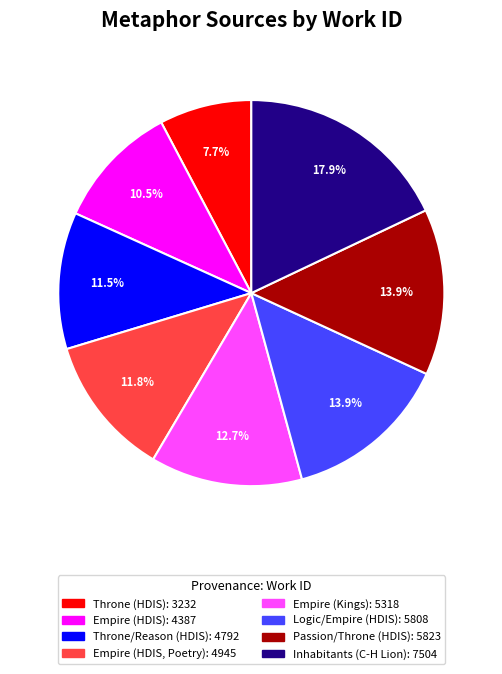

Which has a higher value, Inhabitants (C-H Lion) or Empire (HDIS, Poetry)?

Inhabitants (C-H Lion)